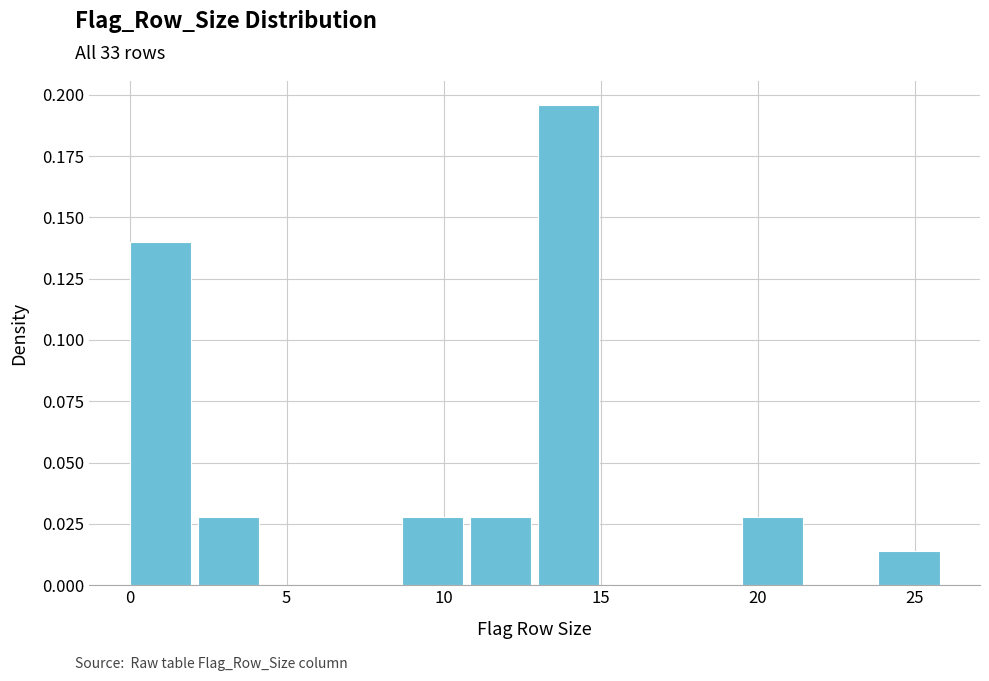

Reading left to right, transcribe this chart: for each bar, give the range it covers on the x-axis and its height. Neither the bar edges nor the heights are printed on the chart, so give them approximately, as read against the axes.

0.0 to 2.0: 0.140
2.0 to 4.5: 0.030
4.5 to 6.5: 0
6.5 to 8.5: 0
8.5 to 11.0: 0.030
11.0 to 13.0: 0.030
13.0 to 15.0: 0.195
15.0 to 17.5: 0
17.5 to 19.5: 0
19.5 to 21.5: 0.030
21.5 to 24.0: 0
24.0 to 26.0: 0.015